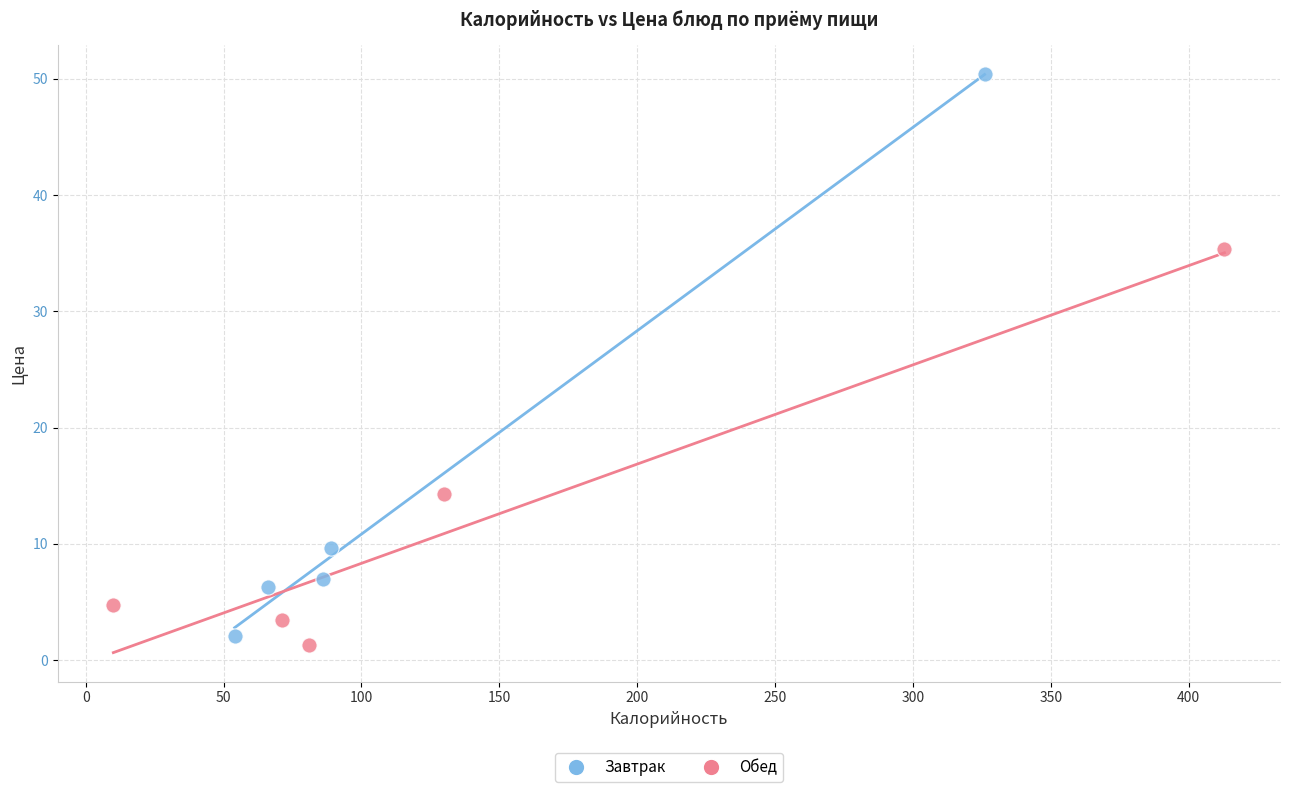

What are all the series names shown in the legend?

Завтрак, Обед